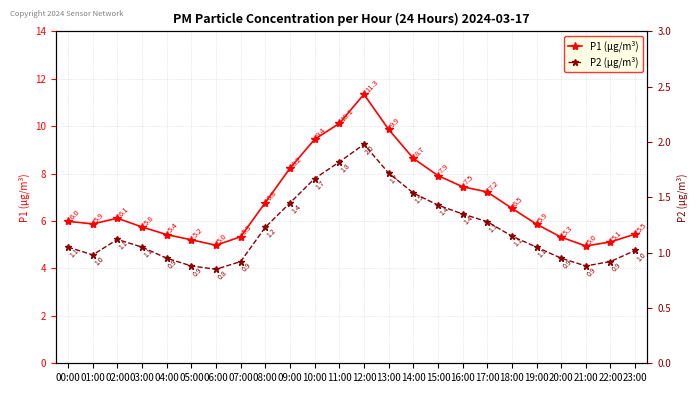

At which label does P1 (µg/m³) first exceed 6?

02:00